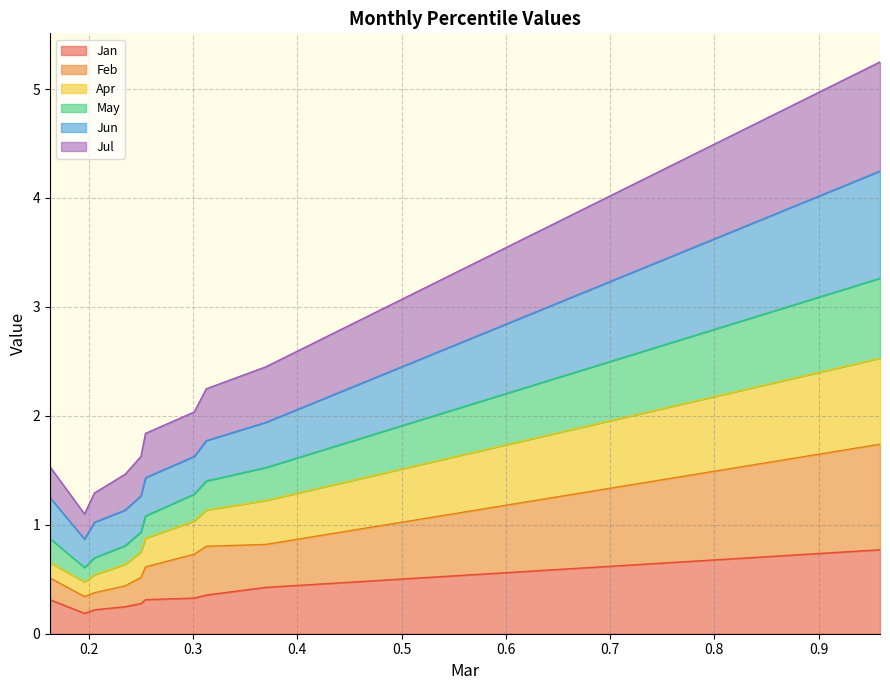

Which series has the widest spread of values?

Jul